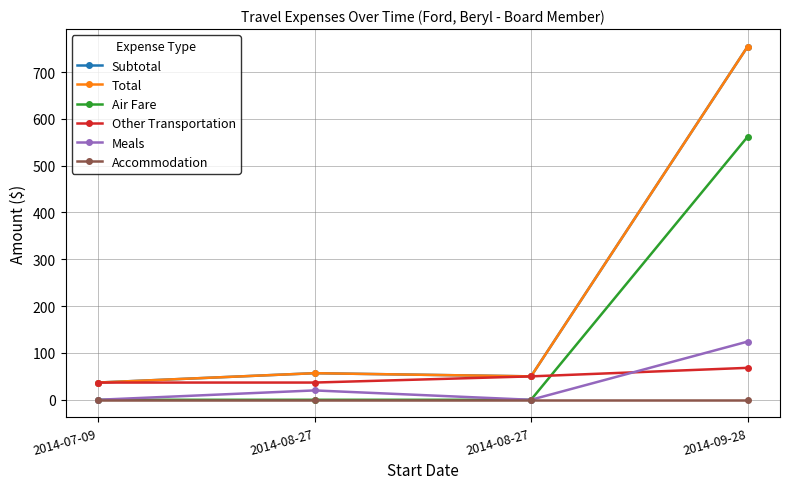

Reading right to left, what are all the values shown in this chart?

Subtotal: 2014-09-28=754.0	2014-08-27=50.0	2014-08-27=56.8	2014-07-09=36.8
Total: 2014-09-28=754.0	2014-08-27=50.0	2014-08-27=56.8	2014-07-09=36.8
Air Fare: 2014-09-28=561.6	2014-08-27=0.0	2014-08-27=0.0	2014-07-09=0.0
Other Transportation: 2014-09-28=68.2	2014-08-27=50.0	2014-08-27=36.8	2014-07-09=36.8
Meals: 2014-09-28=124.2	2014-08-27=0.0	2014-08-27=20.0	2014-07-09=0.0
Accommodation: 2014-09-28=0.0	2014-08-27=0.0	2014-08-27=0.0	2014-07-09=0.0